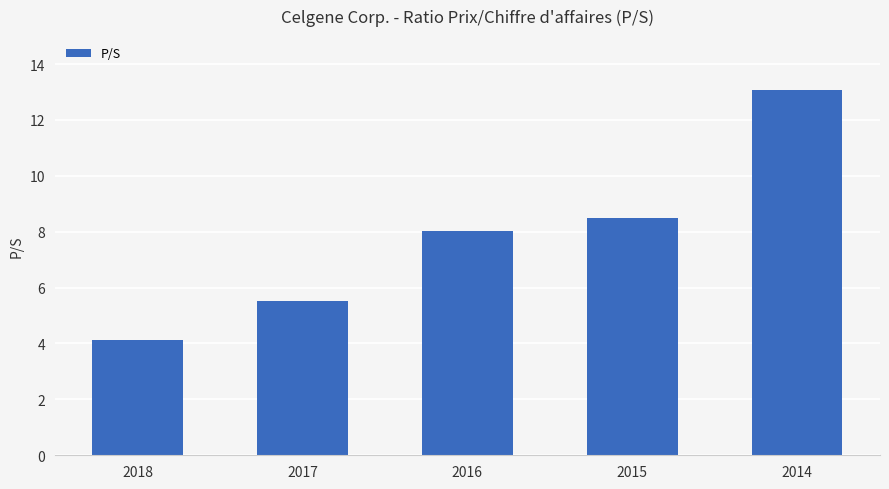

At which label does the data first exceed 8?

2016